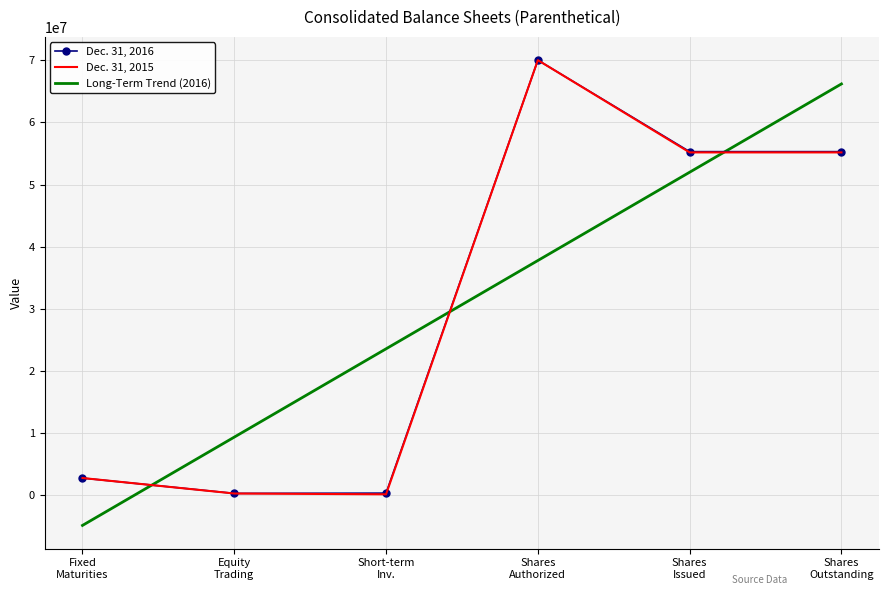

True or false: Long-Term Trend (2016) and Dec. 31, 2016 cross at least once.

True